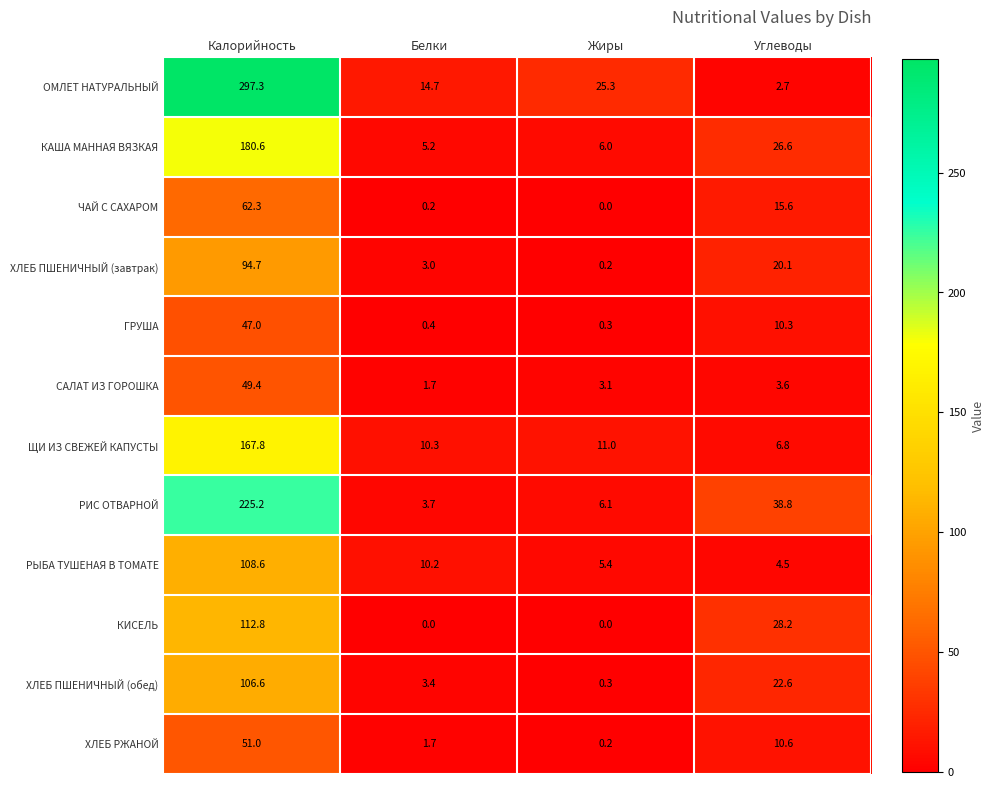

What is the lowest value of the КАША МАННАЯ ВЯЗКАЯ series?

5.2